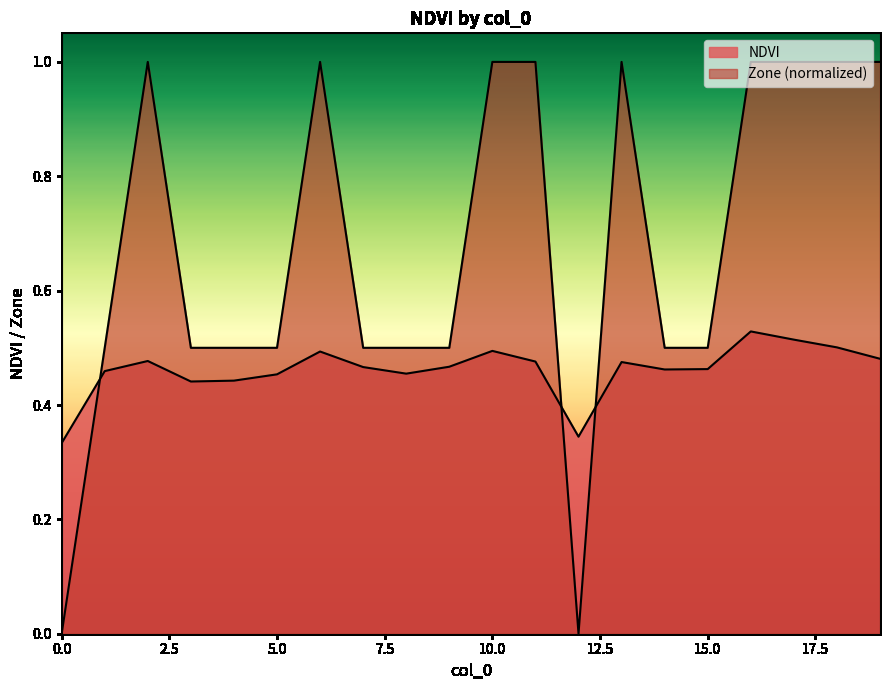

At which category does the chart reach its peak across all series?

2